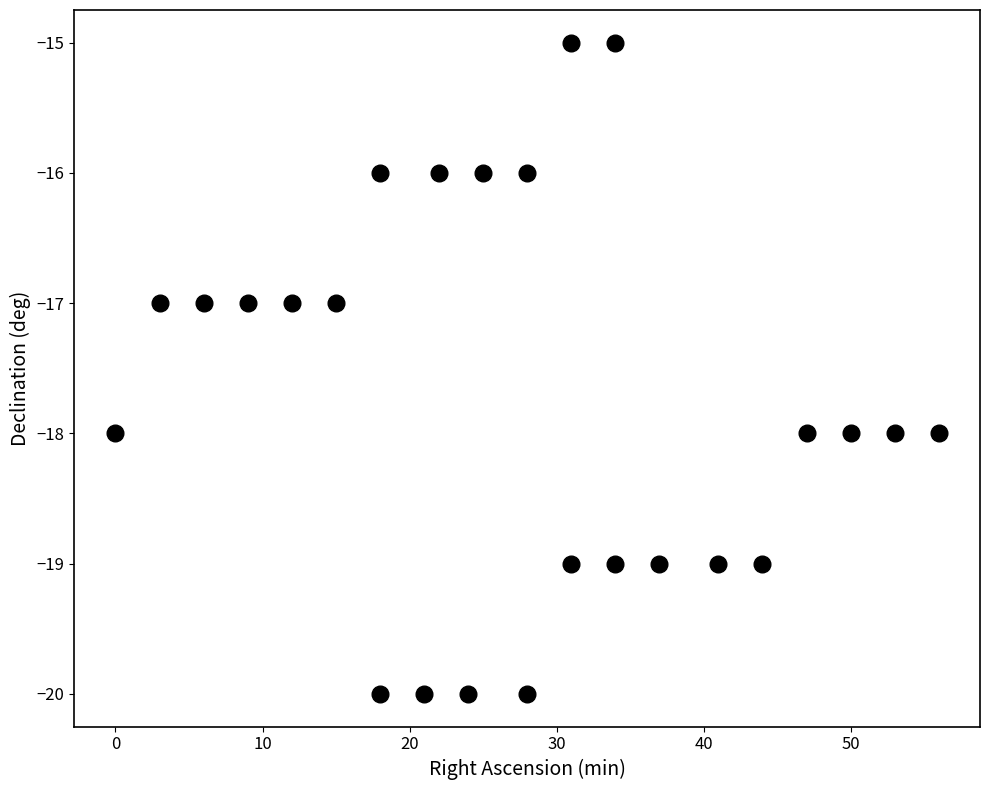

What is the range of X values (max minus min)?

56